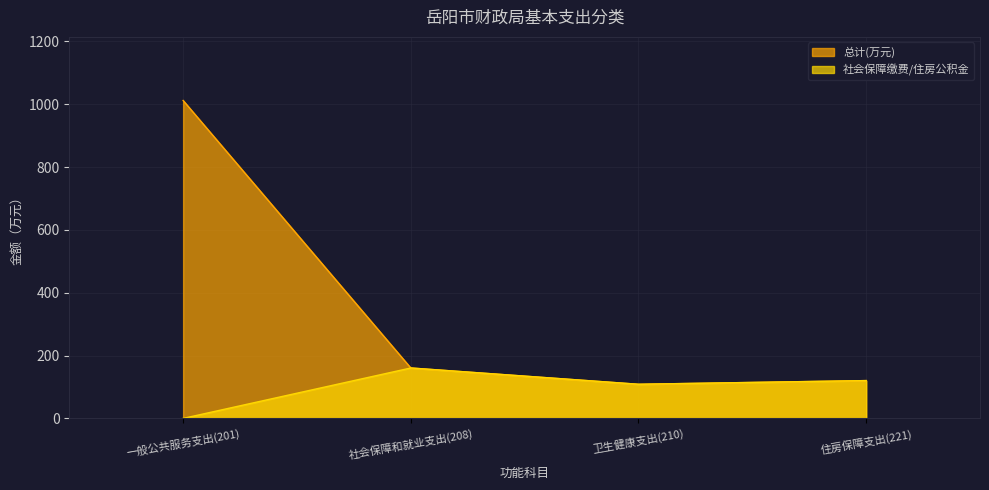

True or false: 总计(万元) and 社会保障缴费/住房公积金 cross at least once.

False